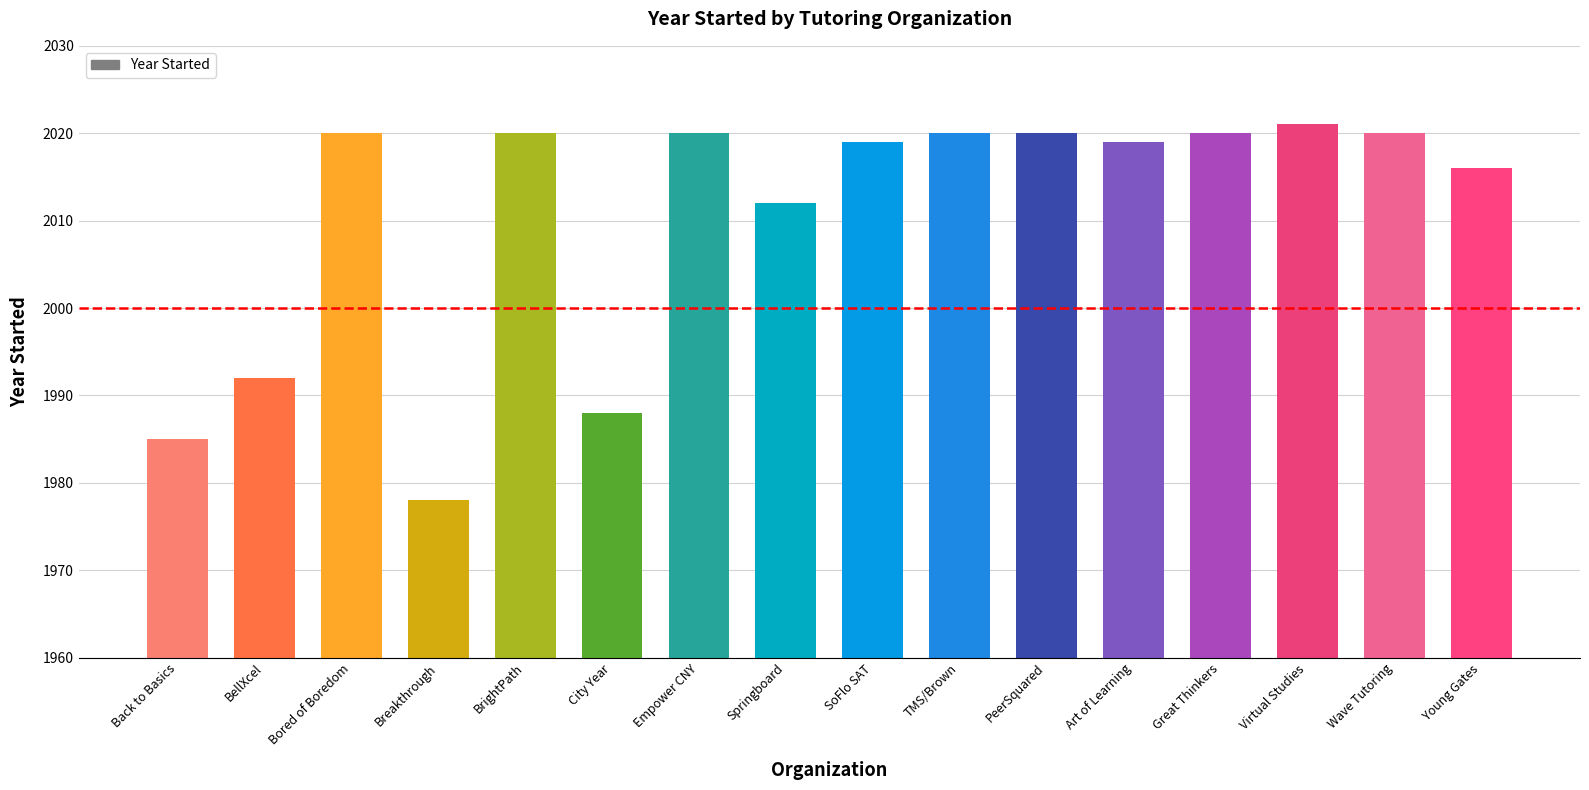

What is the greatest value displayed?

2021